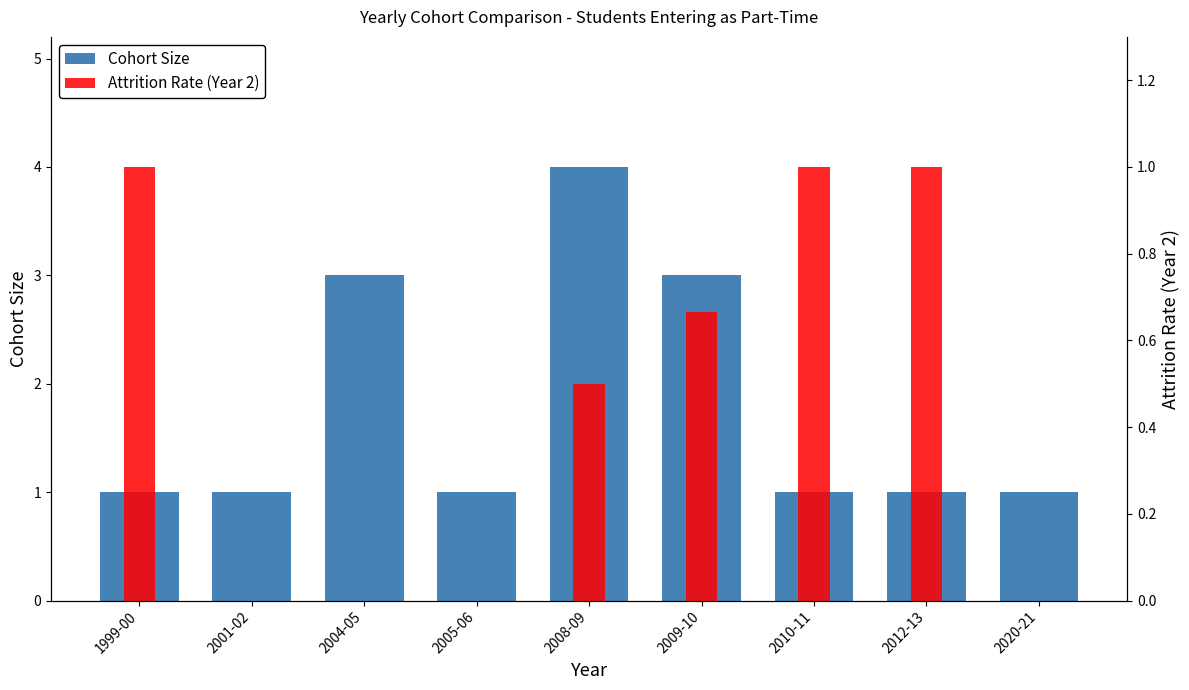

Rank the categories by Cohort Size value from lowest to highest.

1999-00, 2001-02, 2005-06, 2010-11, 2012-13, 2020-21, 2004-05, 2009-10, 2008-09